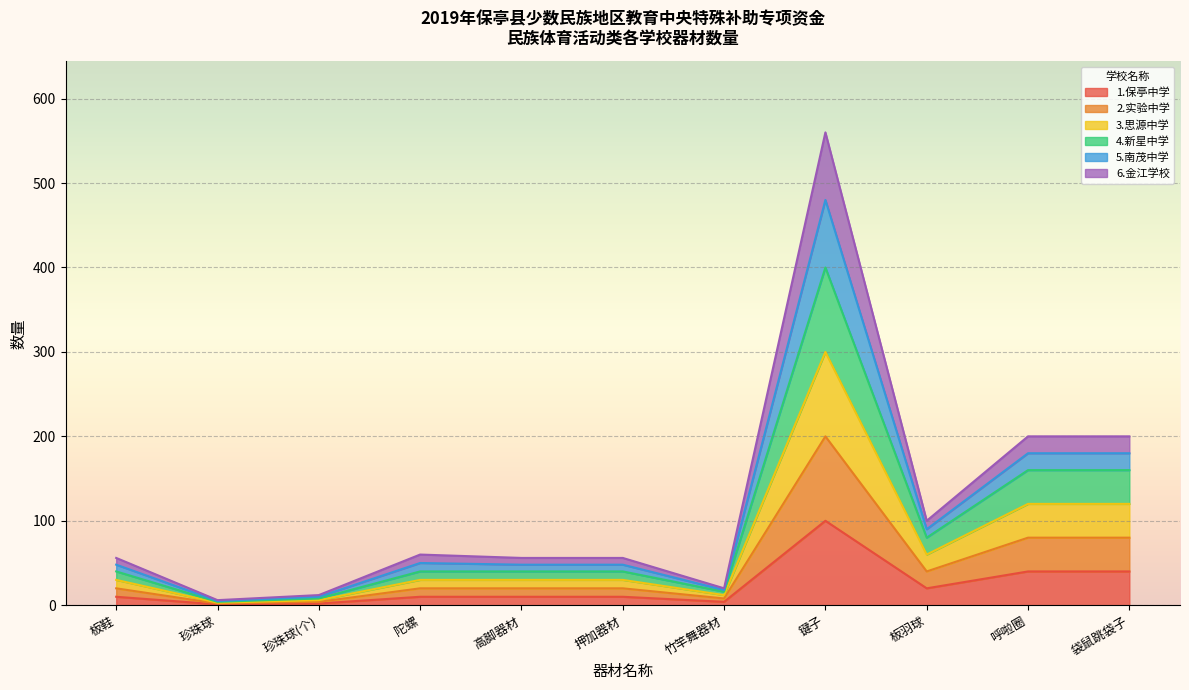

Which series changed the most between 珍珠球(个) and 陀螺?

5.南茂中学